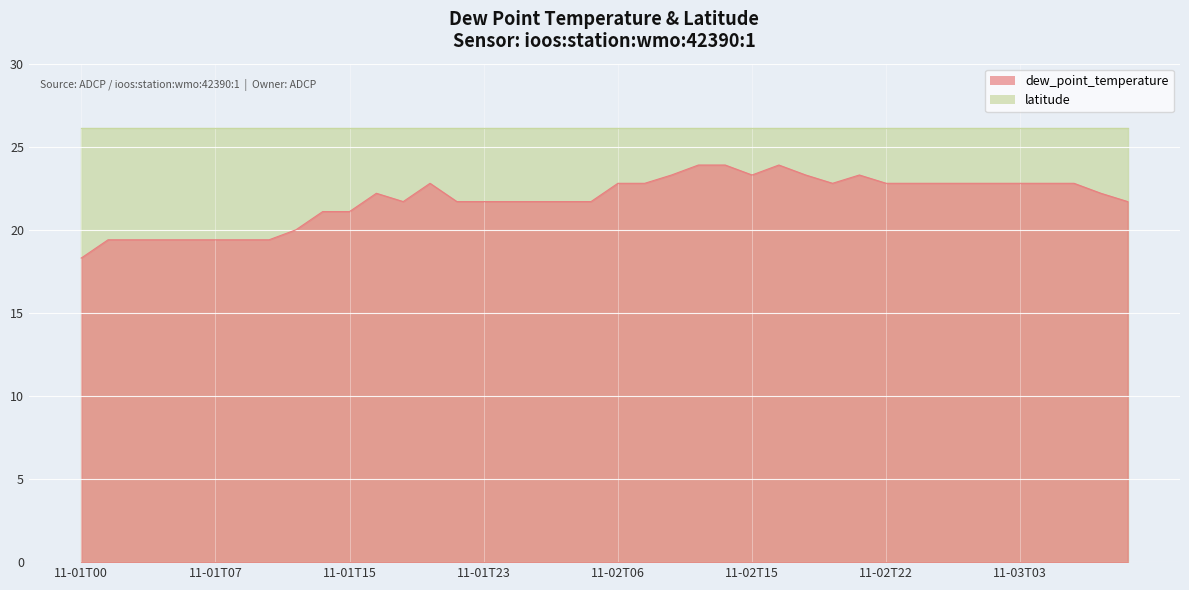

True or false: latitude and dew_point_temperature cross at least once.

False